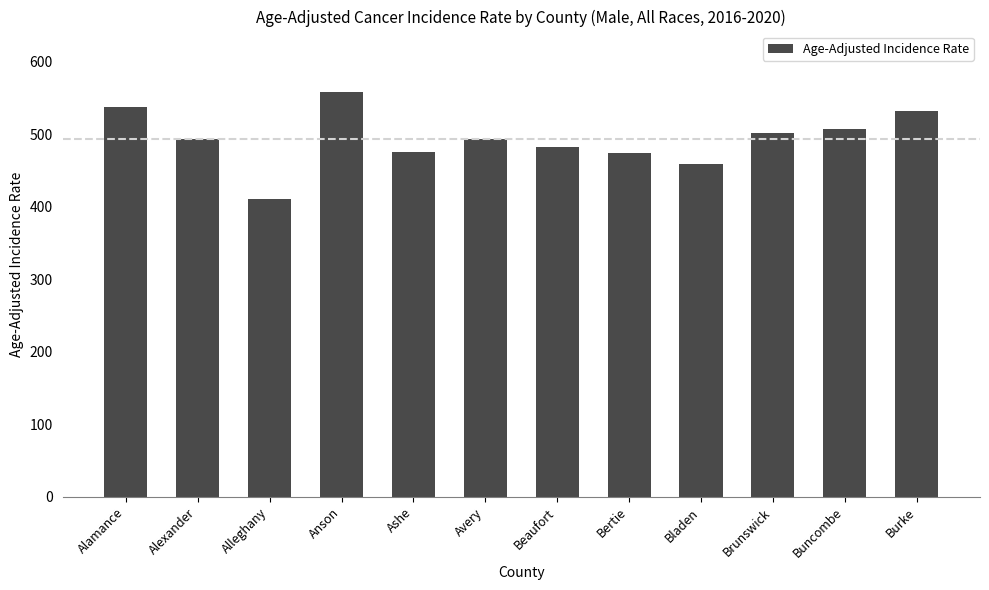

How many categories are shown in the chart?

12